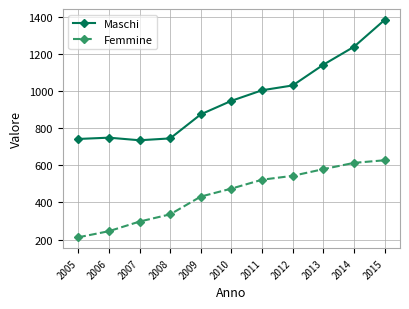

What is the difference between the highest and lowest values at 2012?

488